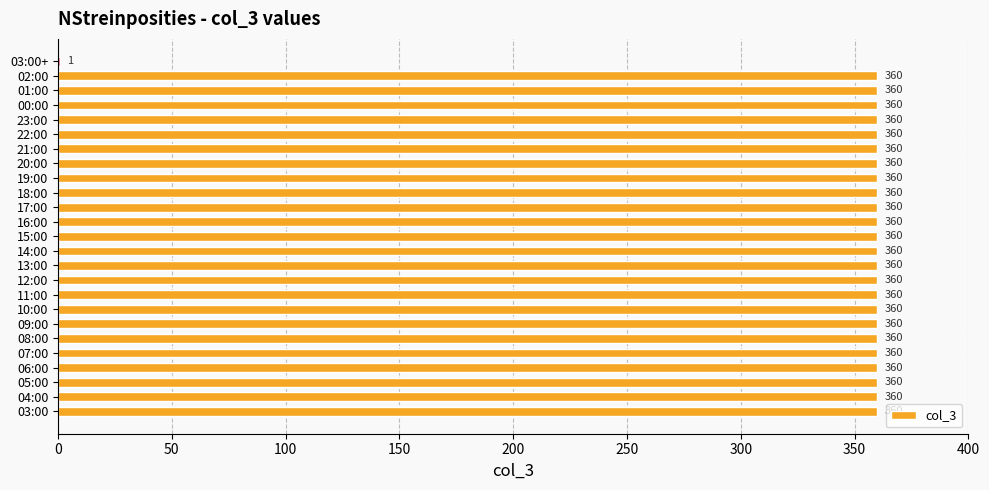

What is the ratio of the value at 22:00 to the value at 09:00?

1.0